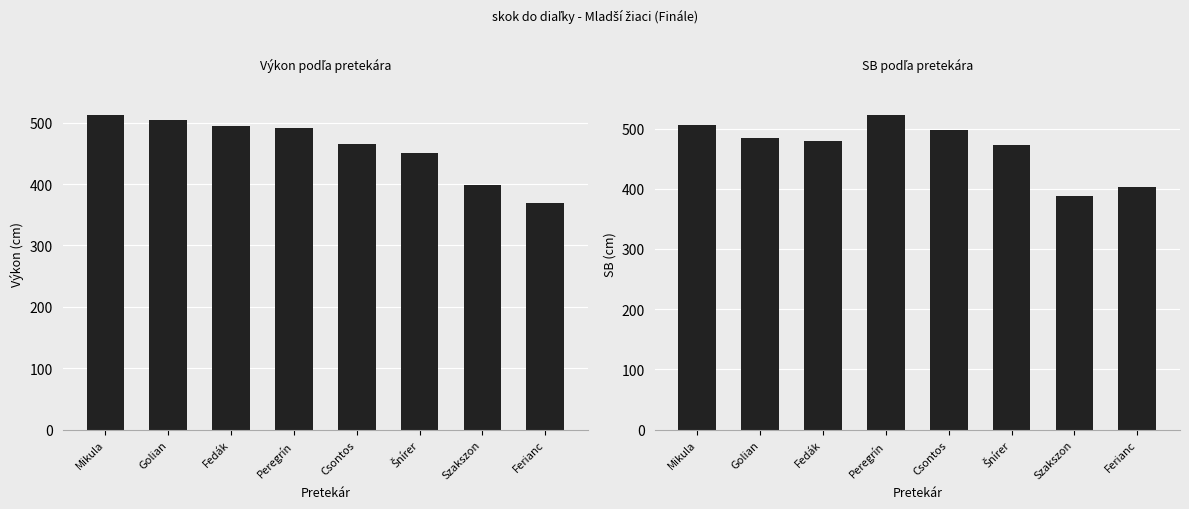

At which label does SB first exceed 484?

Mikula